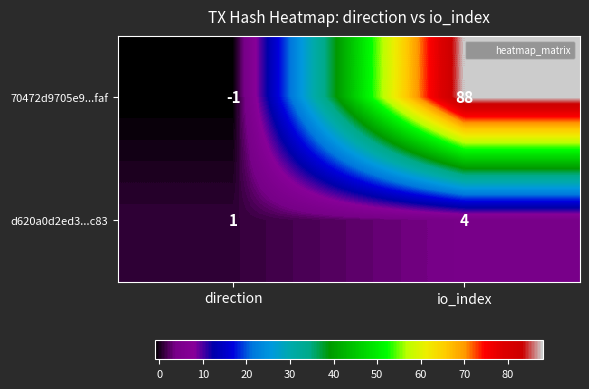

At which label does 70472d9705e9...faf reach its peak?

io_index